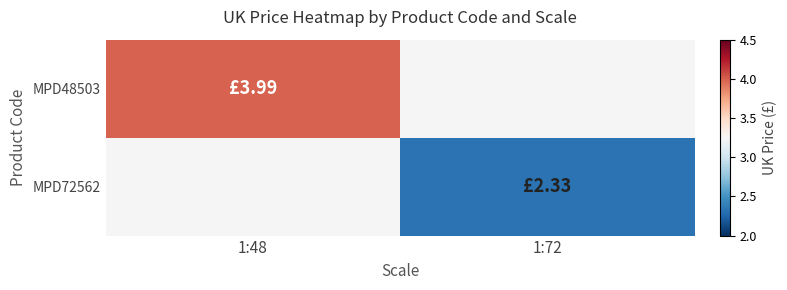

True or false: MPD72562 has a value of 2.3 at 1:72.

True